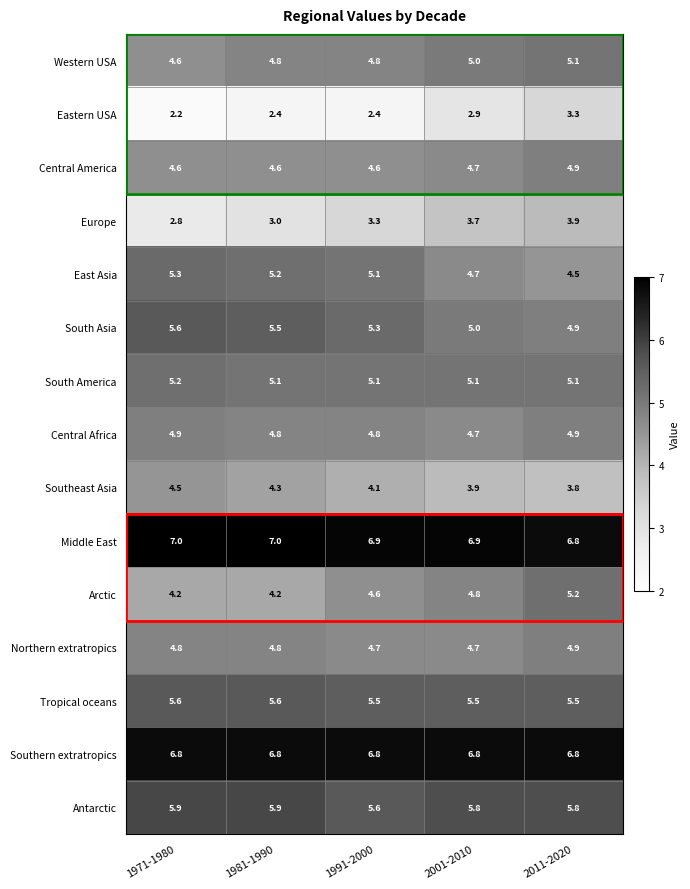

At how many categories does at least one series exceed 3?

5